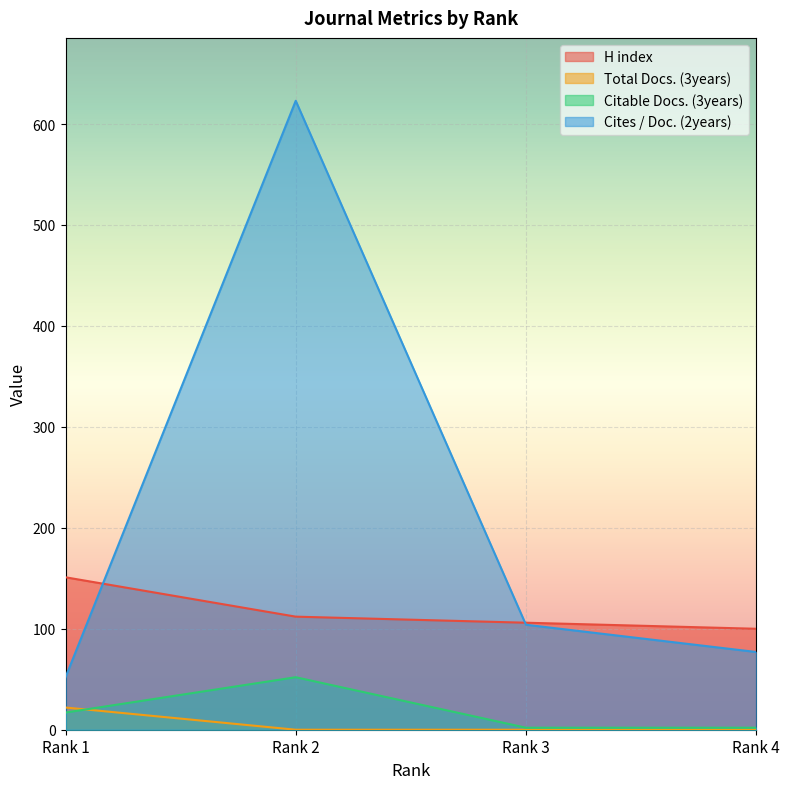

True or false: Total Docs. (3years) and H index intersect in this chart.

False